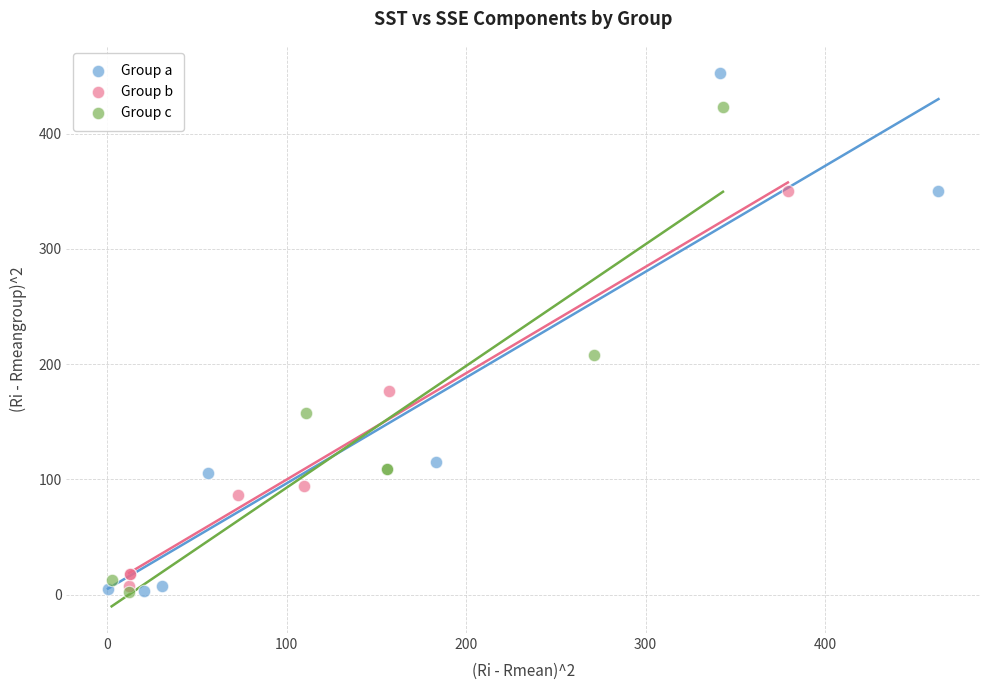

What are all the series names shown in the legend?

Group a, Group b, Group c